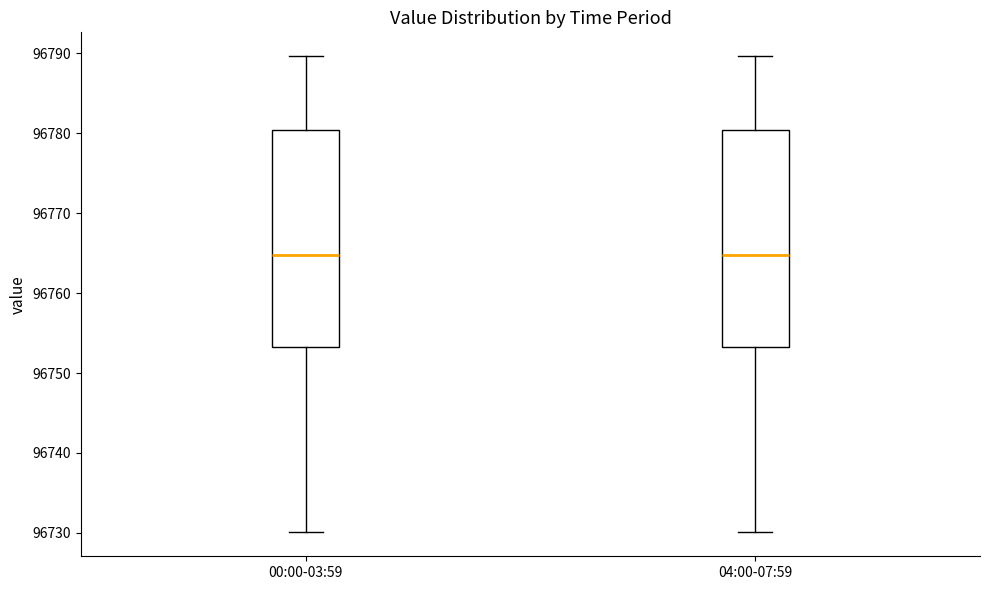

Reading left to right, read every box against the y-axis: the position of its median line, the range the box covers, and the ends of its whiskers. The values are not printed on the chart, so give them approximately, as read against the axis.

00:00-03:59: median 96765, box 96753 to 96780, whiskers 96730 to 96790
04:00-07:59: median 96765, box 96753 to 96780, whiskers 96730 to 96790